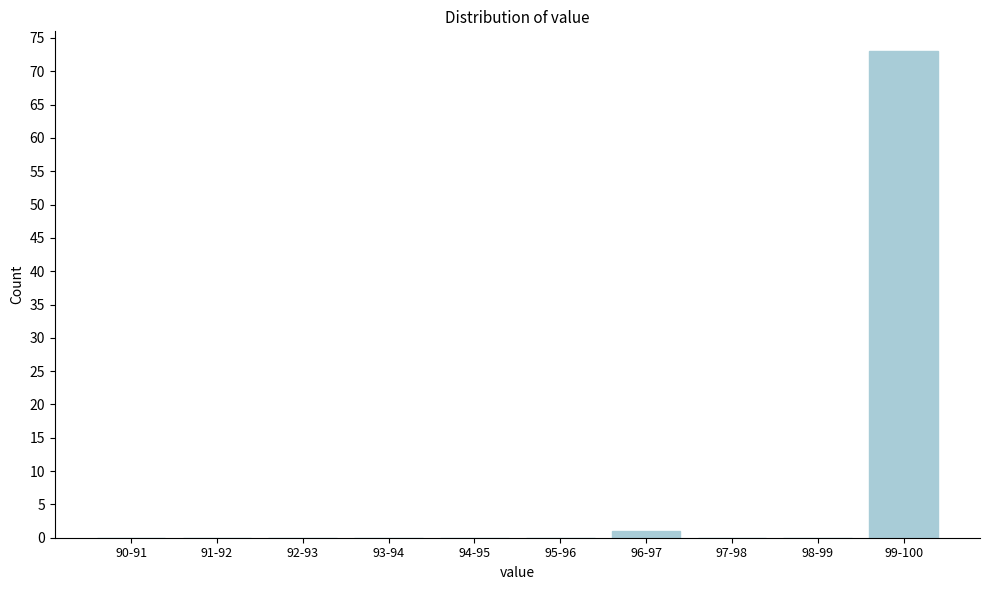

Reading right to left, transcribe all the data shown in this chart.

99-100=73	98-99=0	97-98=0	96-97=1	95-96=0	94-95=0	93-94=0	92-93=0	91-92=0	90-91=0